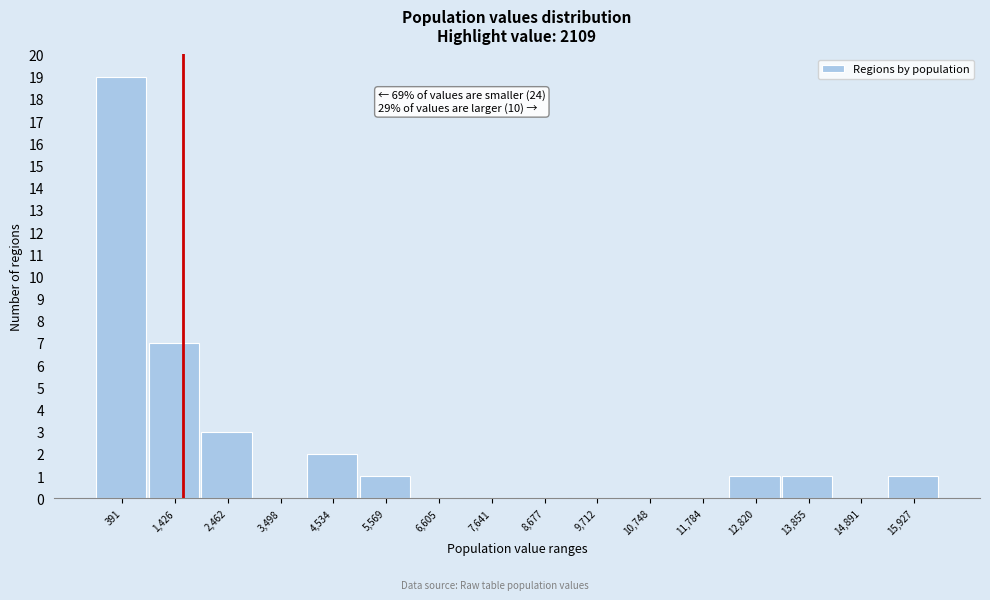

Reading left to right, list all the values displayed in this chart.

391=19	1,426=7	2,462=3	3,498=0	4,534=2	5,569=1	6,605=0	7,641=0	8,677=0	9,712=0	10,748=0	11,784=0	12,820=1	13,855=1	14,891=0	15,927=1